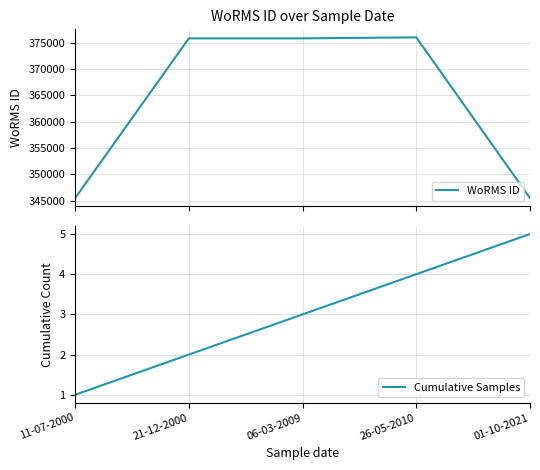

The value of WoRMS ID at 21-12-2000 is 182250. True or false?

False